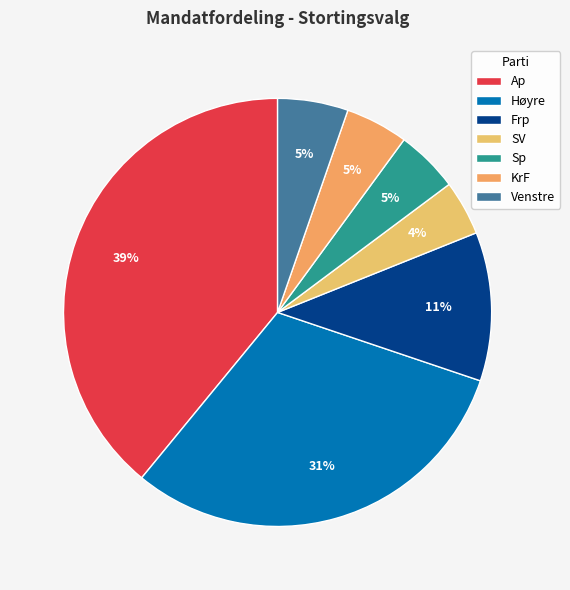

Which category has the smallest portion of the pie?

SV